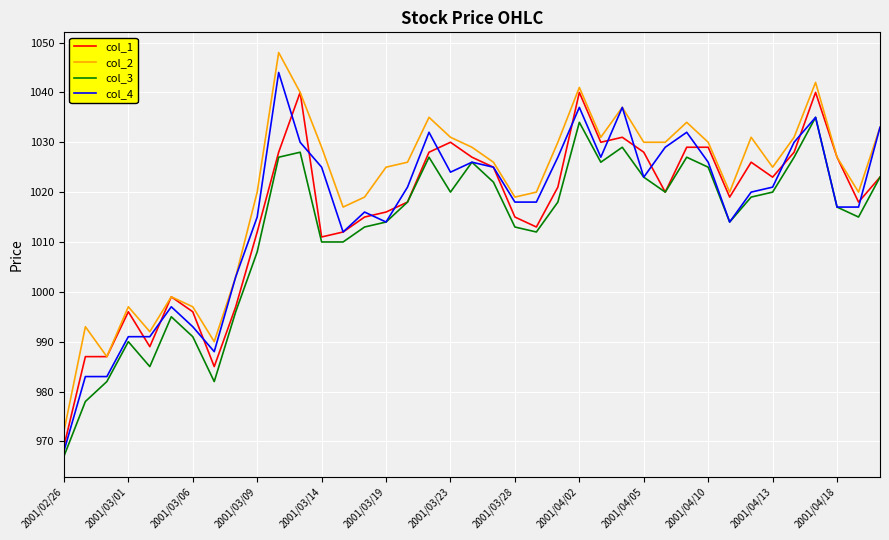

Which series has the largest total across all categories?

col_2